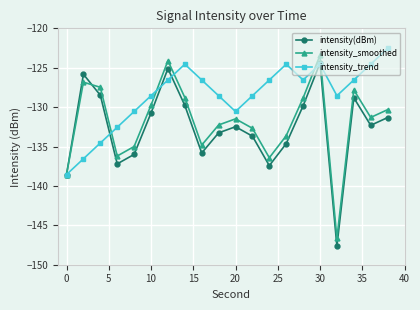

Rank the series by their average value, from lowest to highest.

intensity(dBm), intensity_smoothed, intensity_trend